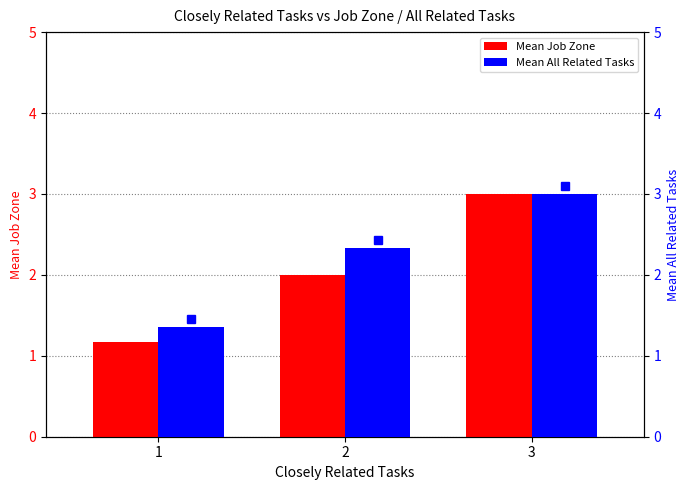

Is the value of Mean Job Zone at 2 greater than the value of Mean All Related Tasks at 1?

Yes